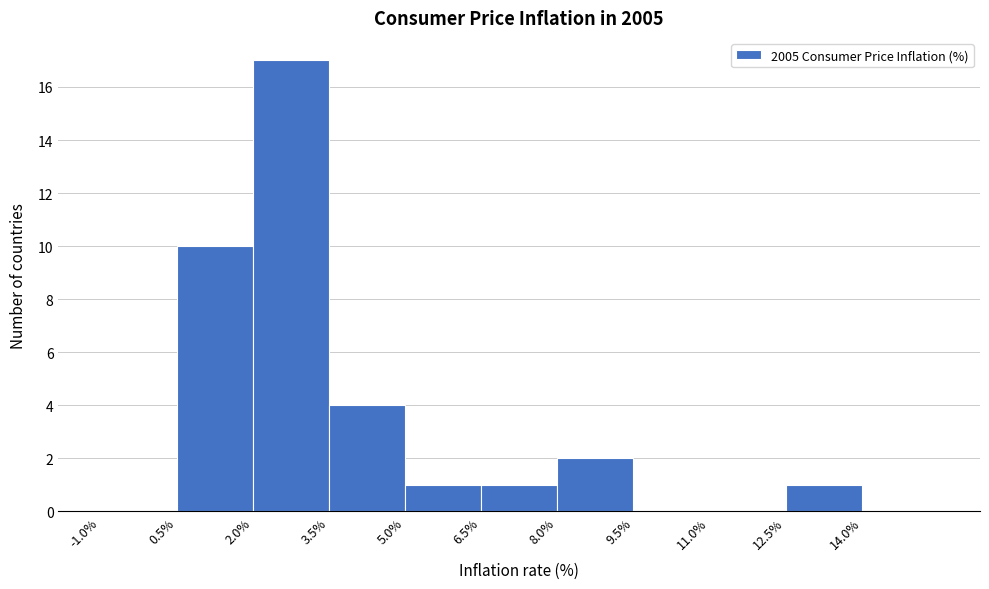

Over which range of the x-axis is the bar tallest?

2.0 to 3.5